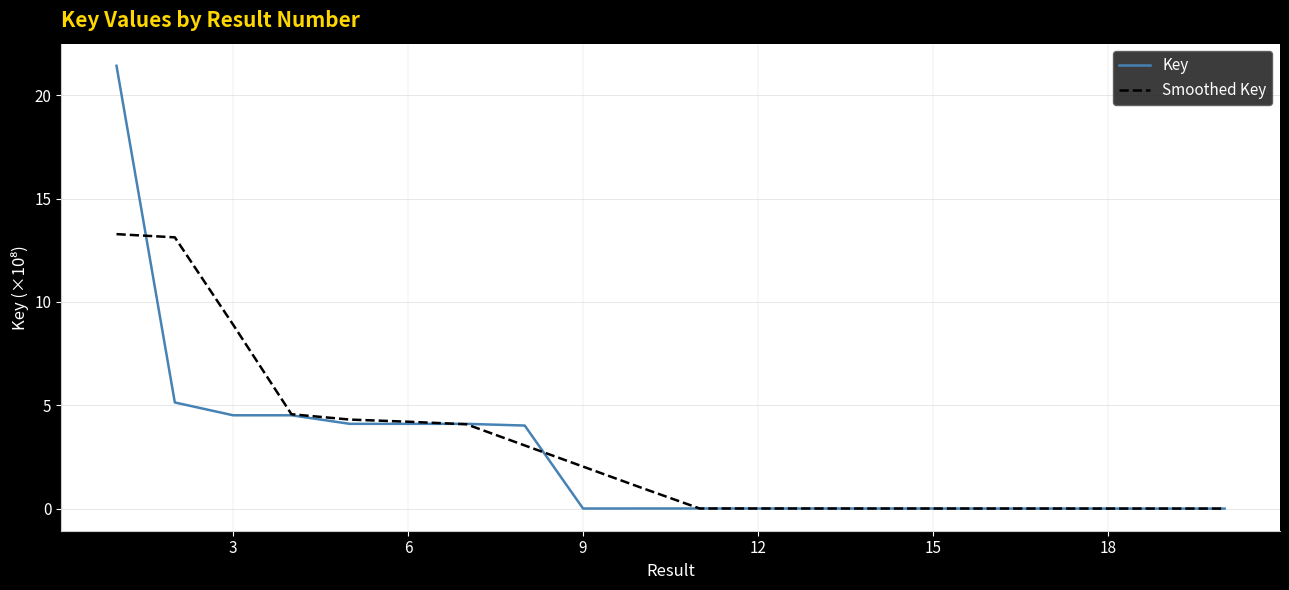

Which series has the widest spread of values?

Key